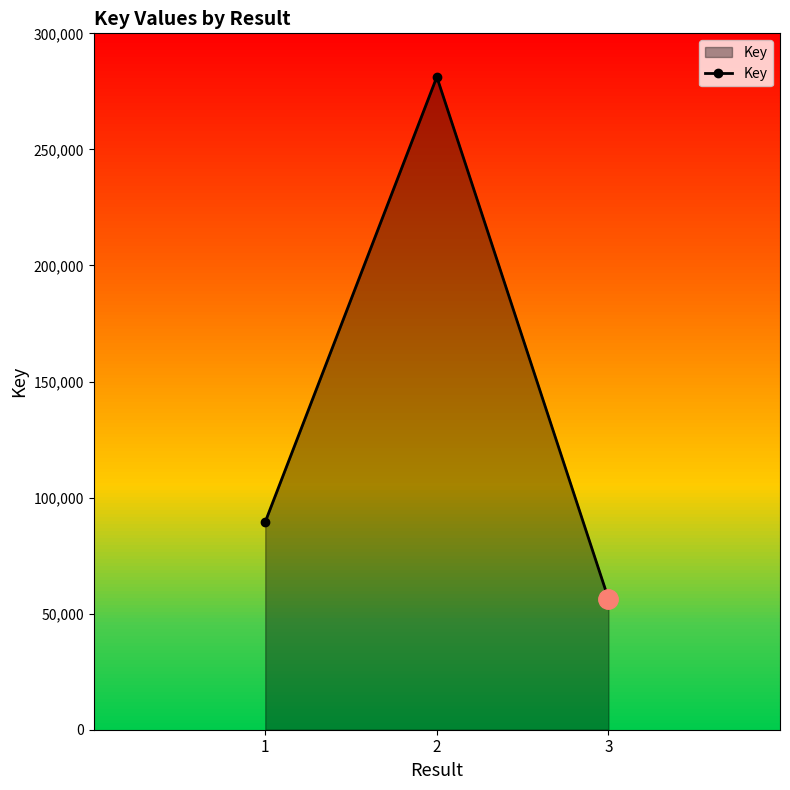

The chart shows a value of 89530 at 1. True or false?

True